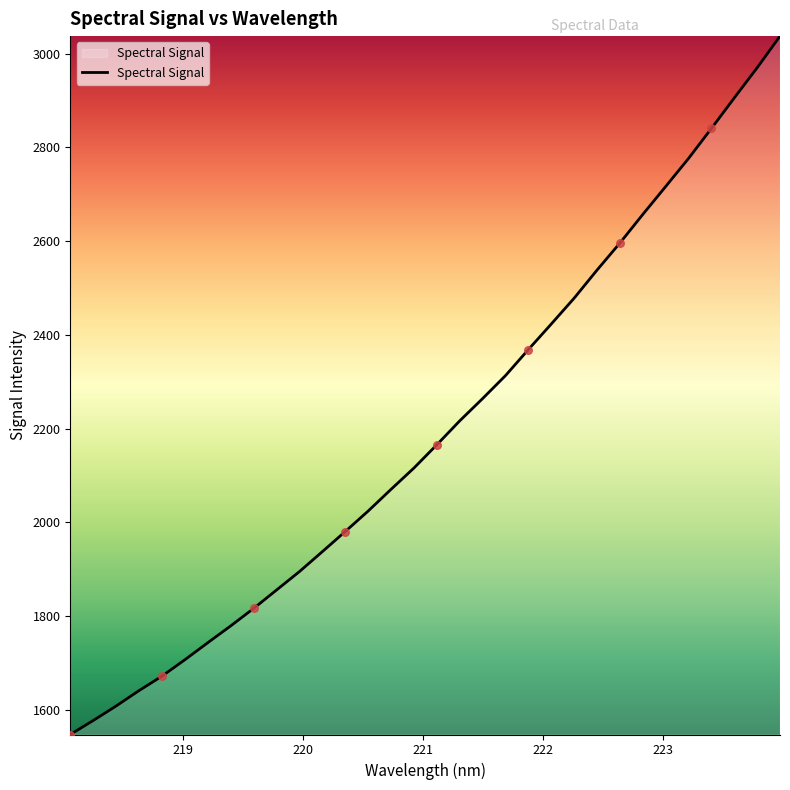

What is the greatest value displayed?

3037.5